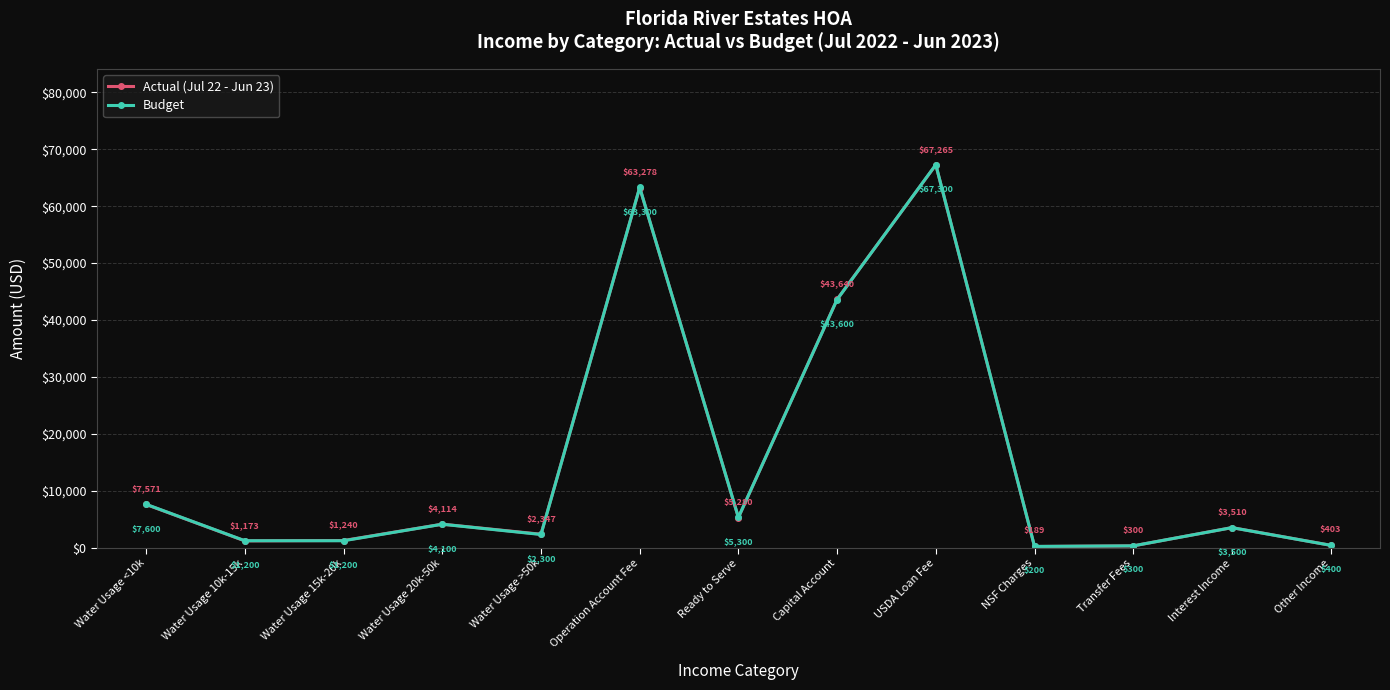

What position from the left is Transfer Fees?

11